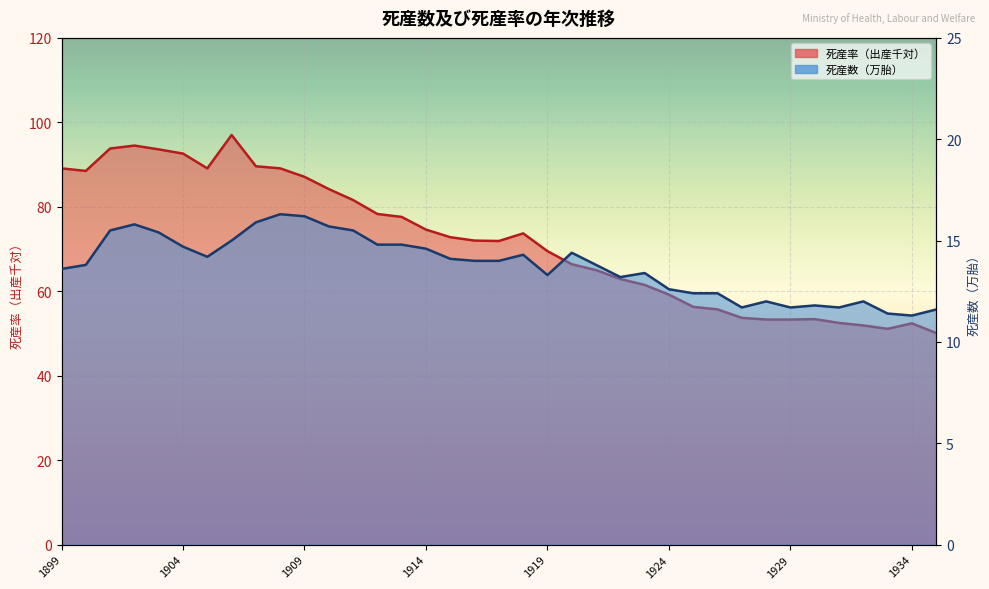

True or false: 死産率 Total foetal death rate and 死産数 Foetal deaths (万胎) cross at least once.

False